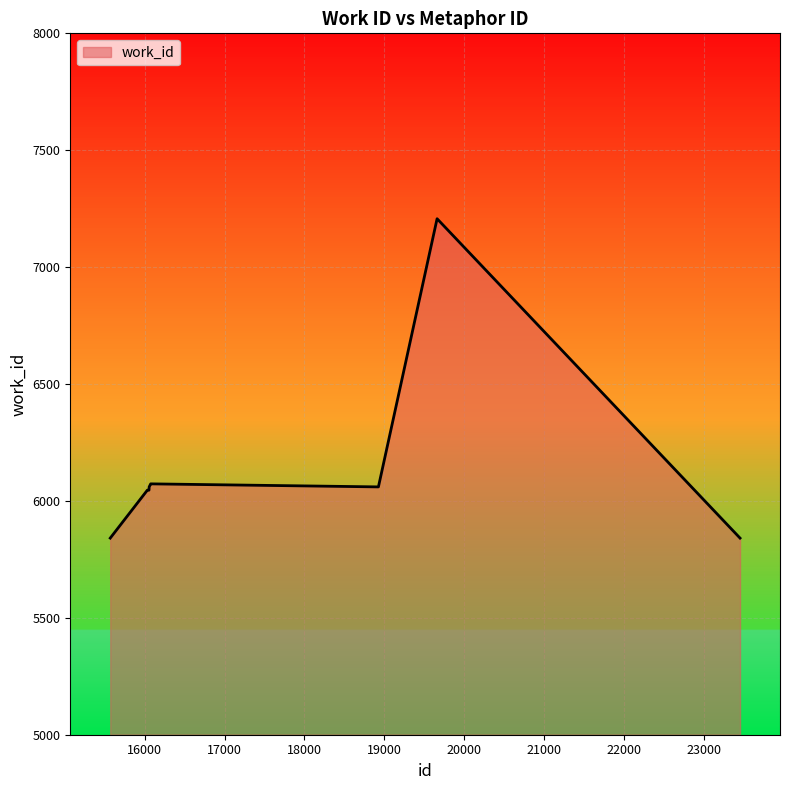

What is the maximum value shown in the chart?

7207